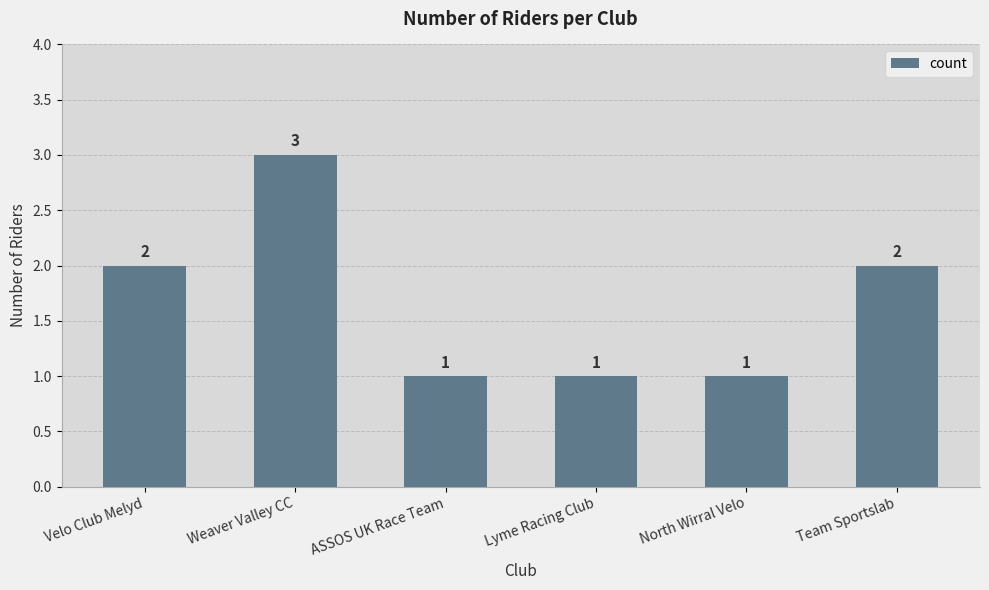

What is the value of the 1st bar from the left?

2